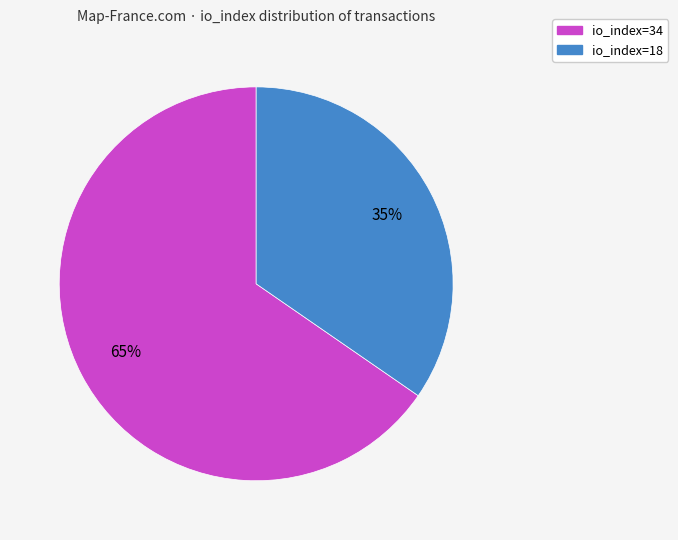

How many slices are in this pie chart?

2